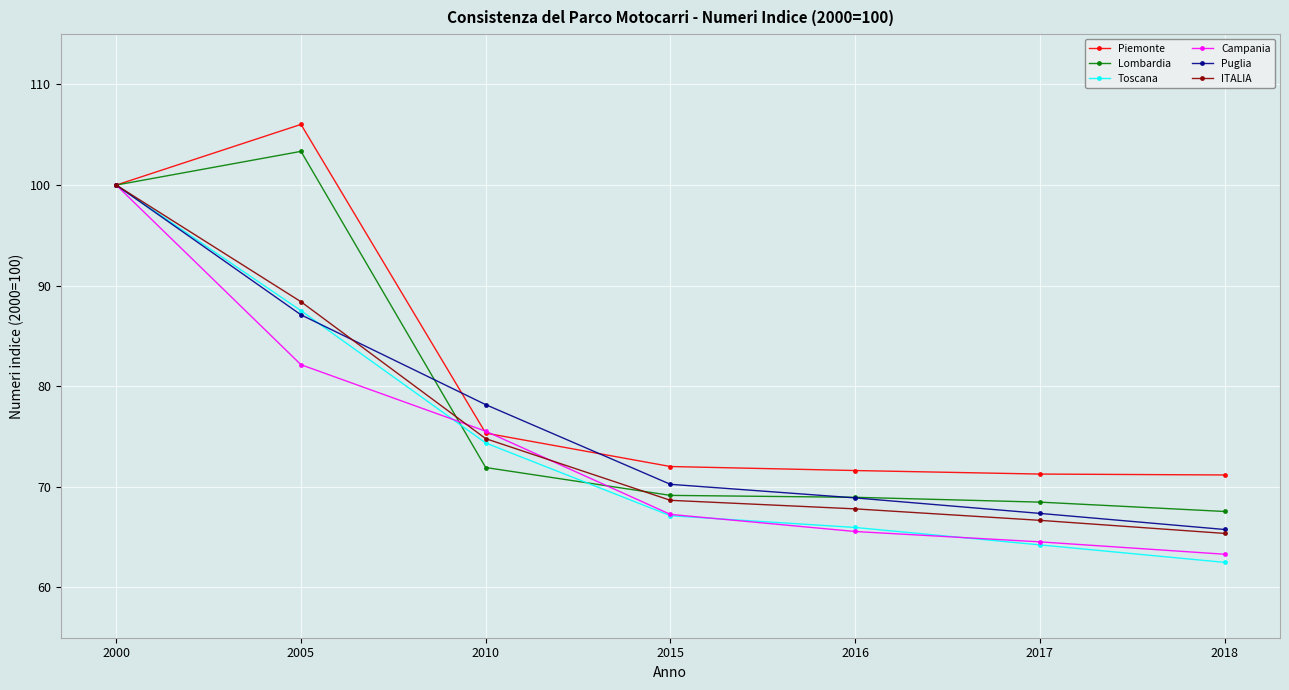

What is the maximum value for Campania?

100.0